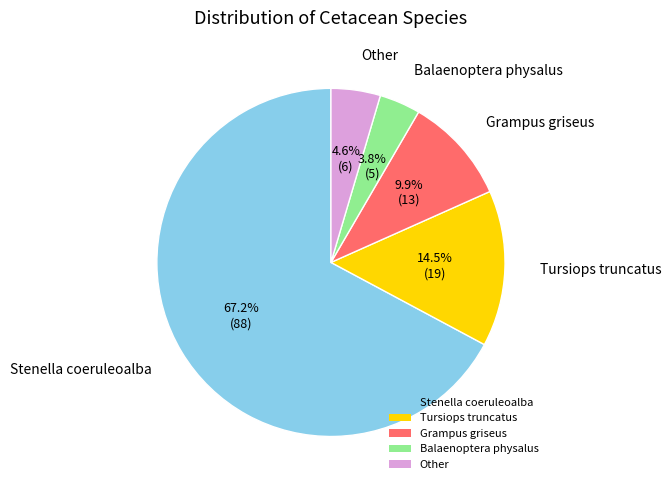

To the nearest percent, what portion does Other represent?

5%